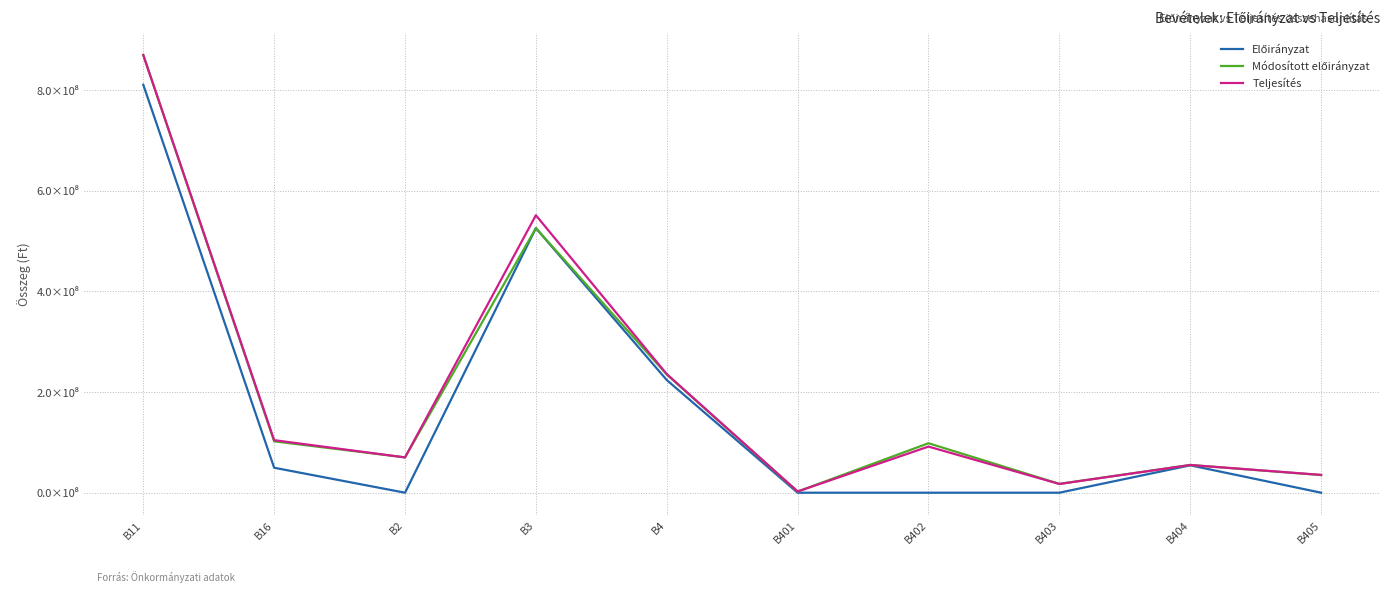

Does the chart have visible grid lines?

Yes